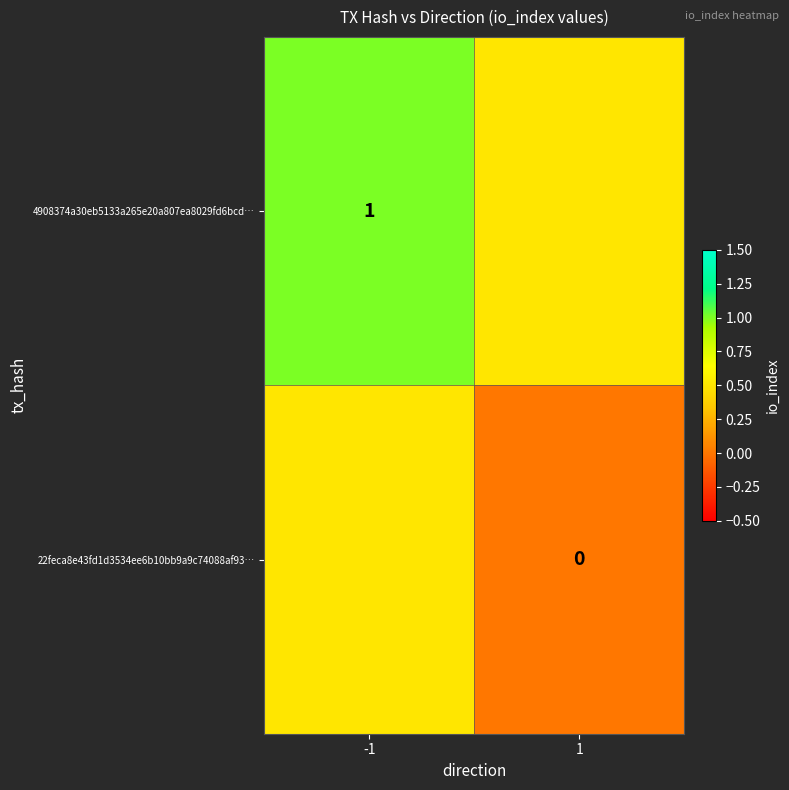

The 4908374a30eb5133a265e20a807ea8029fd6bcd… series shows 1.0 at -1. True or false?

True